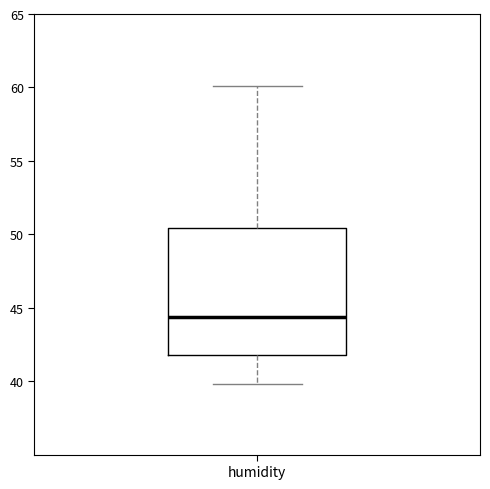

Where does the lower whisker of the box for humidity end on the y-axis? The values are not printed on the chart, so give them approximately, as read against the axis.

40.0